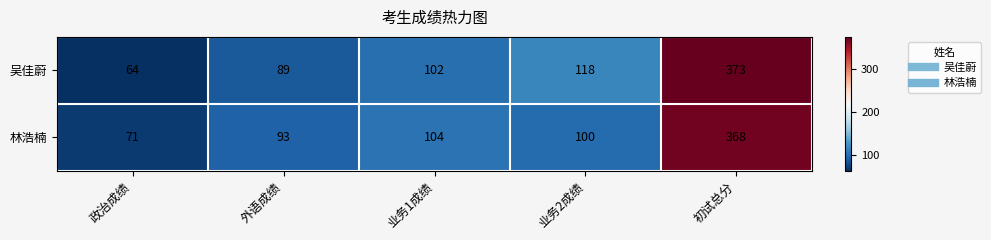

Is it true that 吴佳蔚 equals 156 at 外语成绩?

False